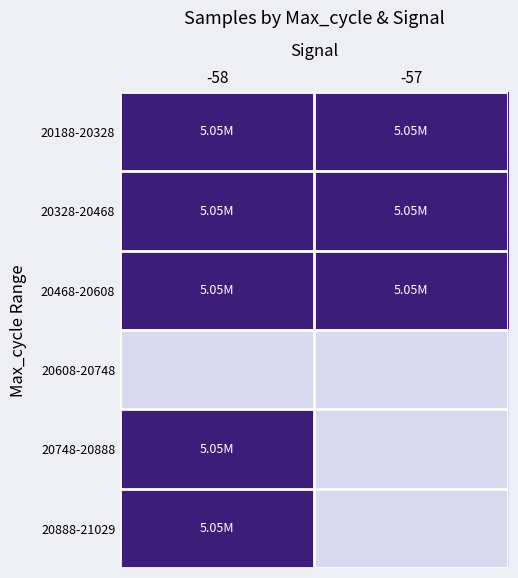

Reading left to right, transcribe all the data shown in this chart.

20188-20328: -58=5.1	-57=5.1
20328-20468: -58=5.1	-57=5.1
20468-20608: -58=5.1	-57=5.1
20608-20748: -58=0.0	-57=0.0
20748-20888: -58=5.1	-57=0.0
20888-21029: -58=5.1	-57=0.0